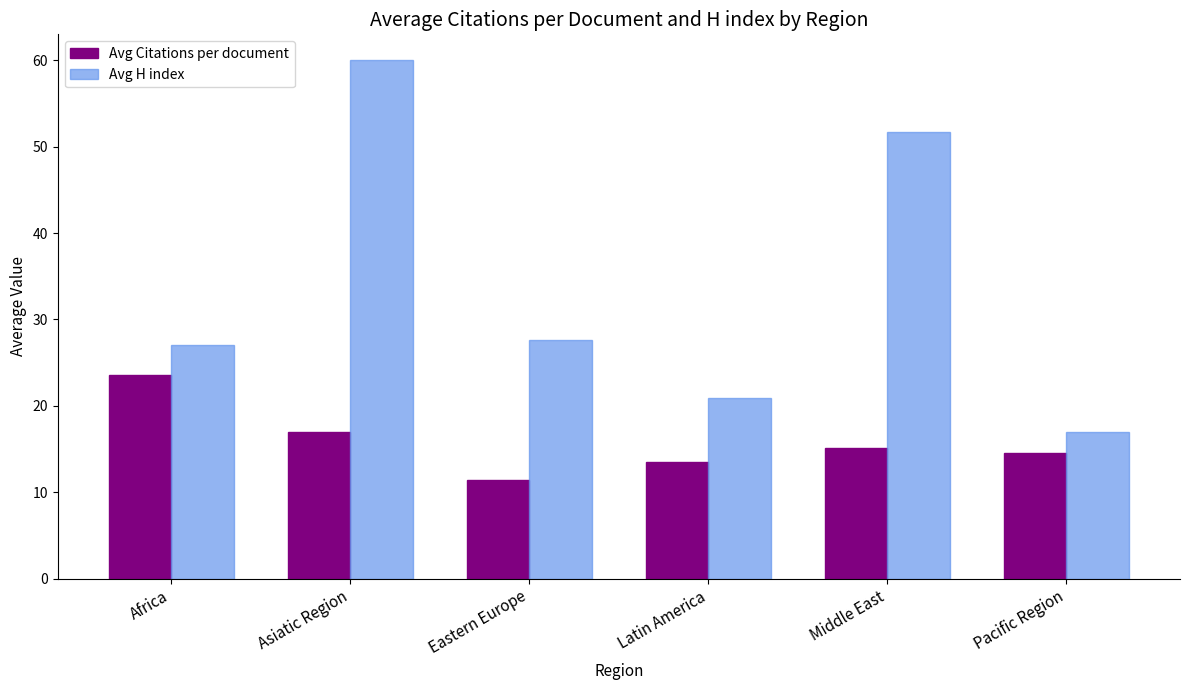

Reading right to left, extract all data points from this chart.

Avg Citations per document: 14.6	15.2	13.5	11.4	17.0	23.5
Avg H index: 17.0	51.8	20.9	27.6	60.0	27.0